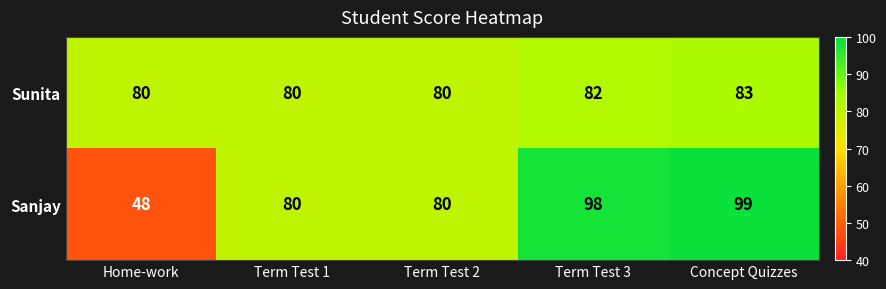

Is it true that Sunita equals 108 at Term Test 2?

False